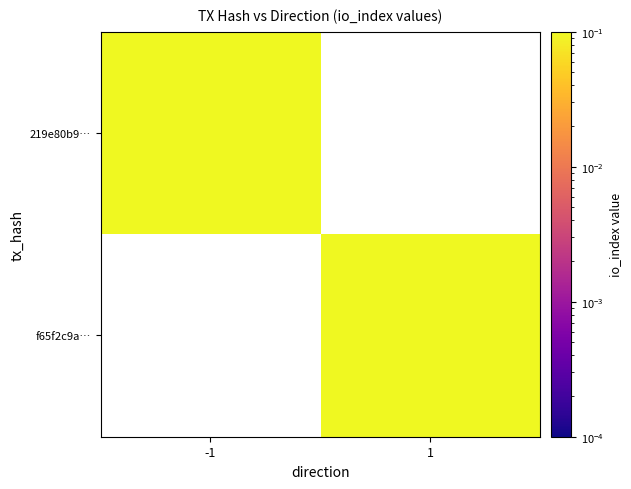

Which category has the lowest value in the f65f2c9a… series?

-1